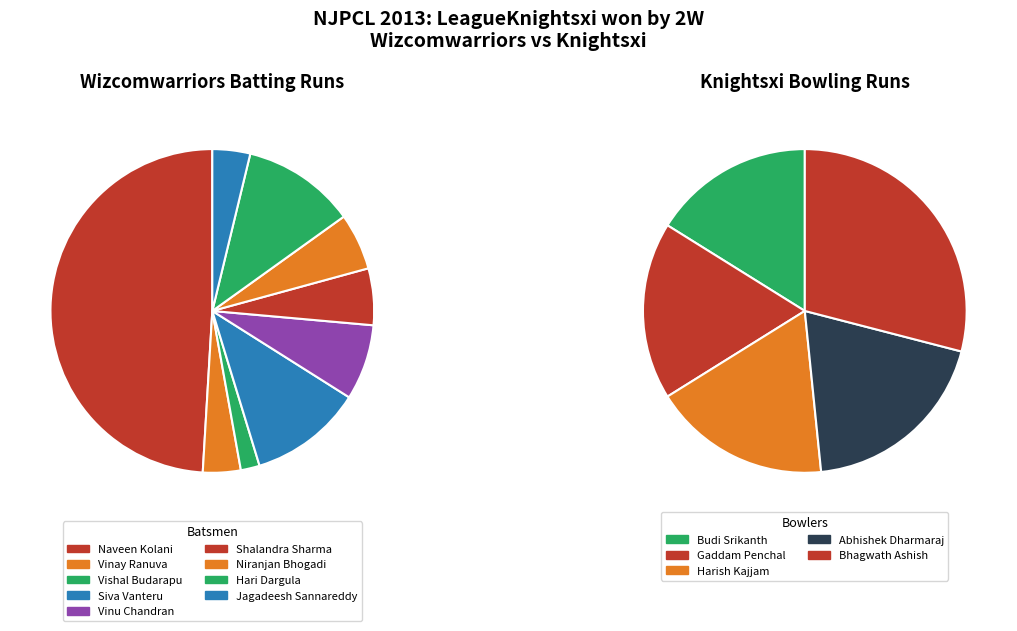

What is the ratio of the value at Hari Dargula to the value at Vinay Ranuva?

3.0